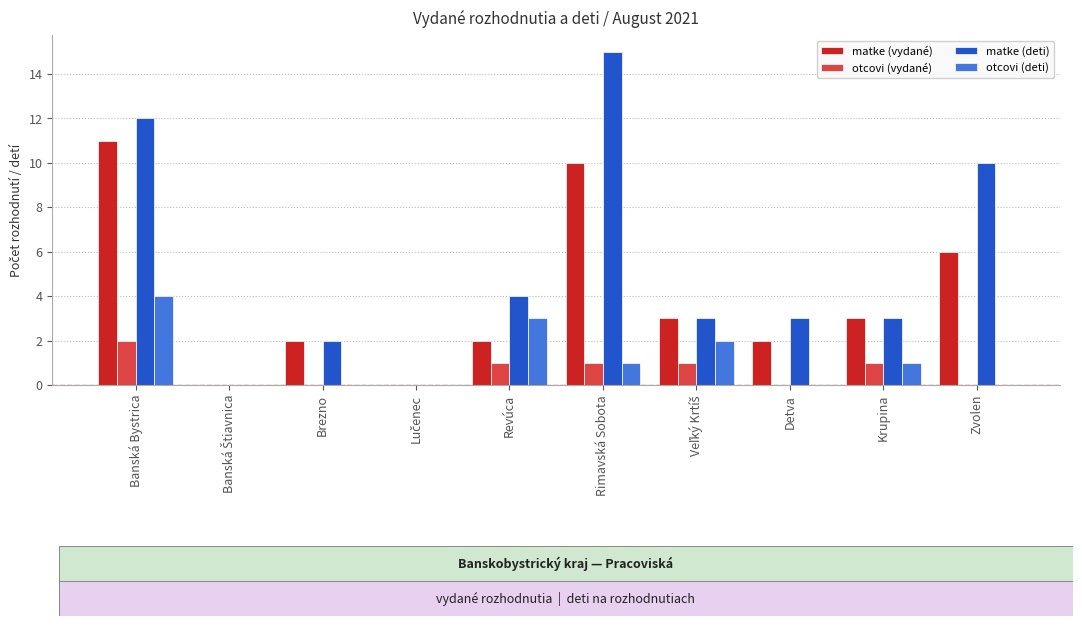

Which series changed the most between Brezno and Revúca?

otcovi (deti)